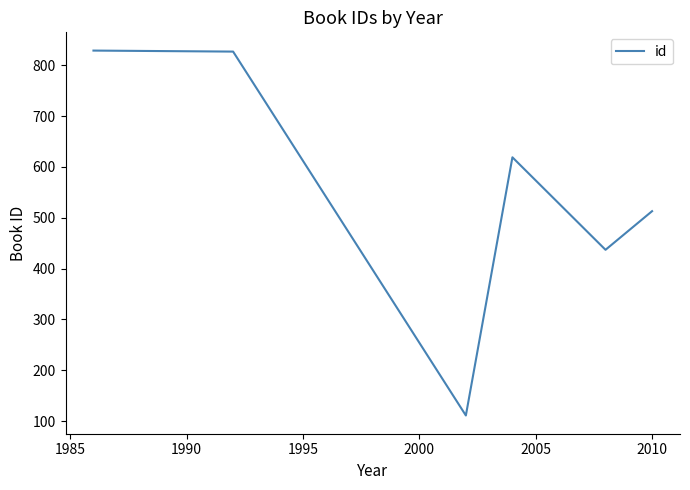

What is the difference between the maximum and minimum values?

718